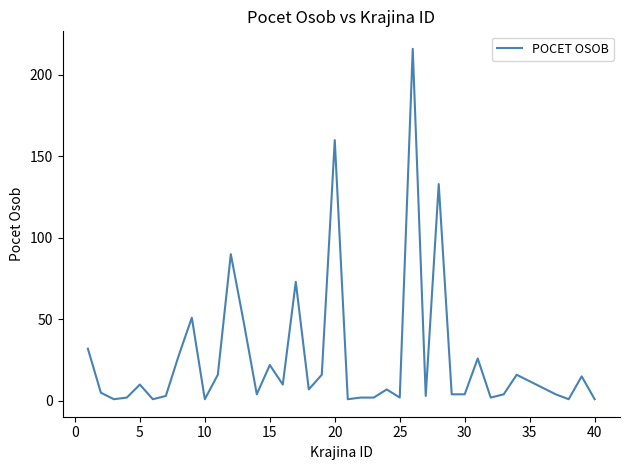

What is the maximum value shown in the chart?

216